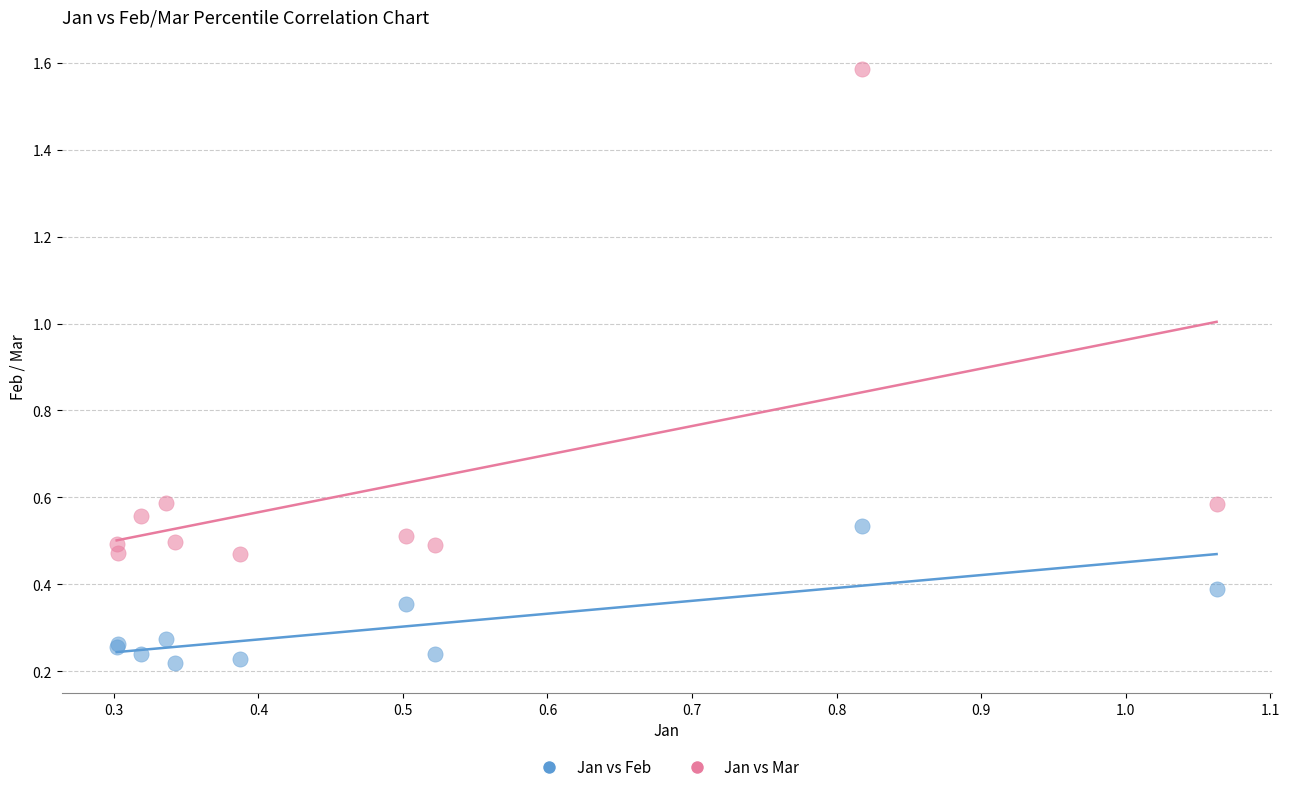

Which series reaches the minimum Y coordinate?

Jan vs Feb